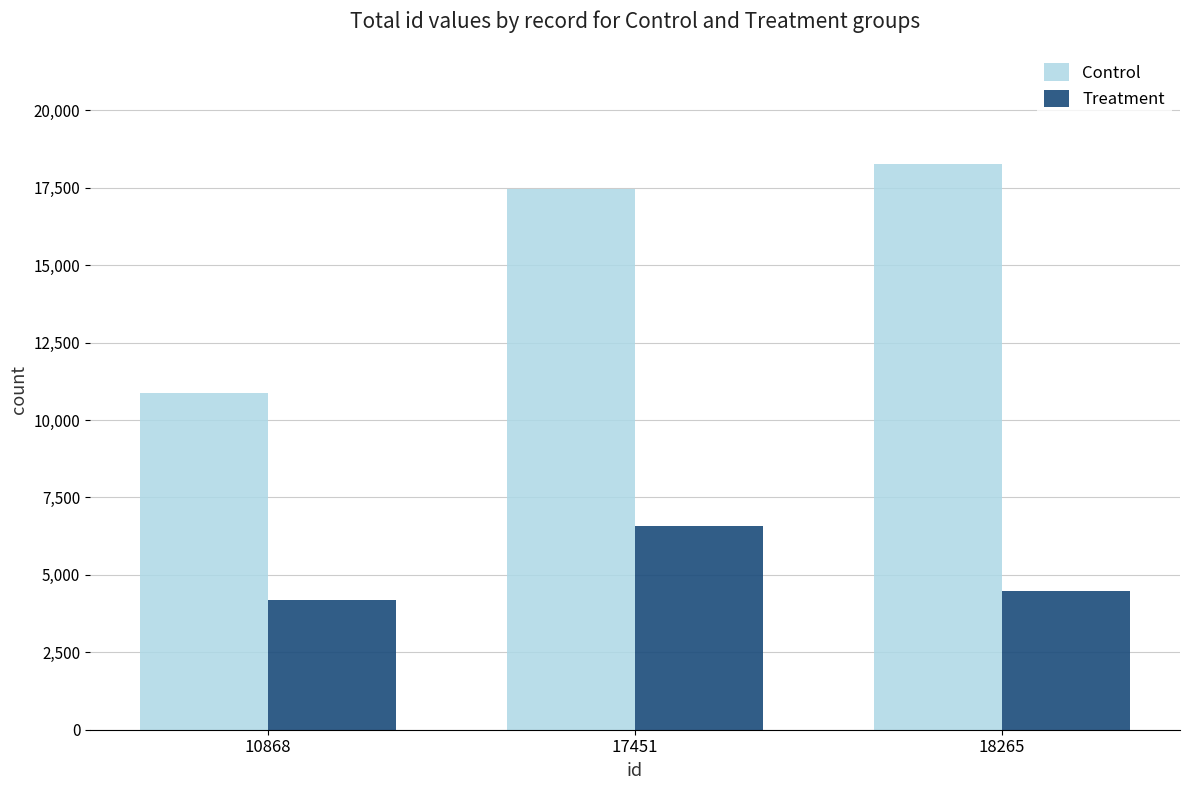

Count the number of data series in this chart.

2